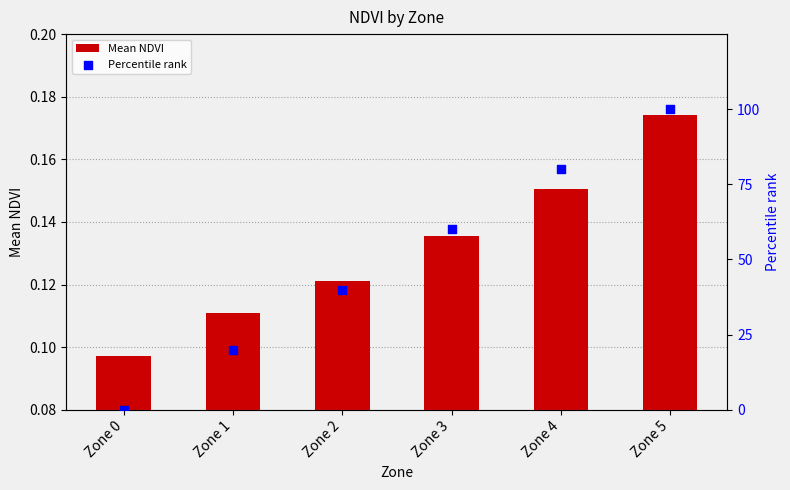

Which series has the largest total across all categories?

Percentile rank